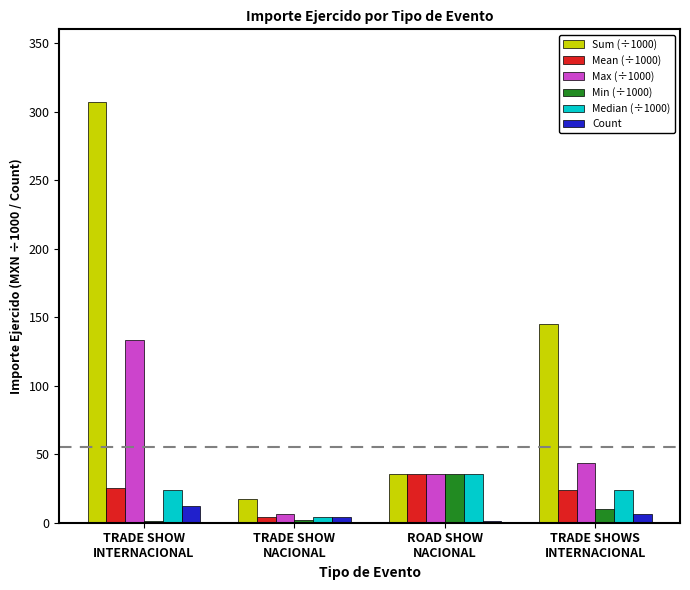

Which series has the largest total across all categories?

Sum (÷1000)